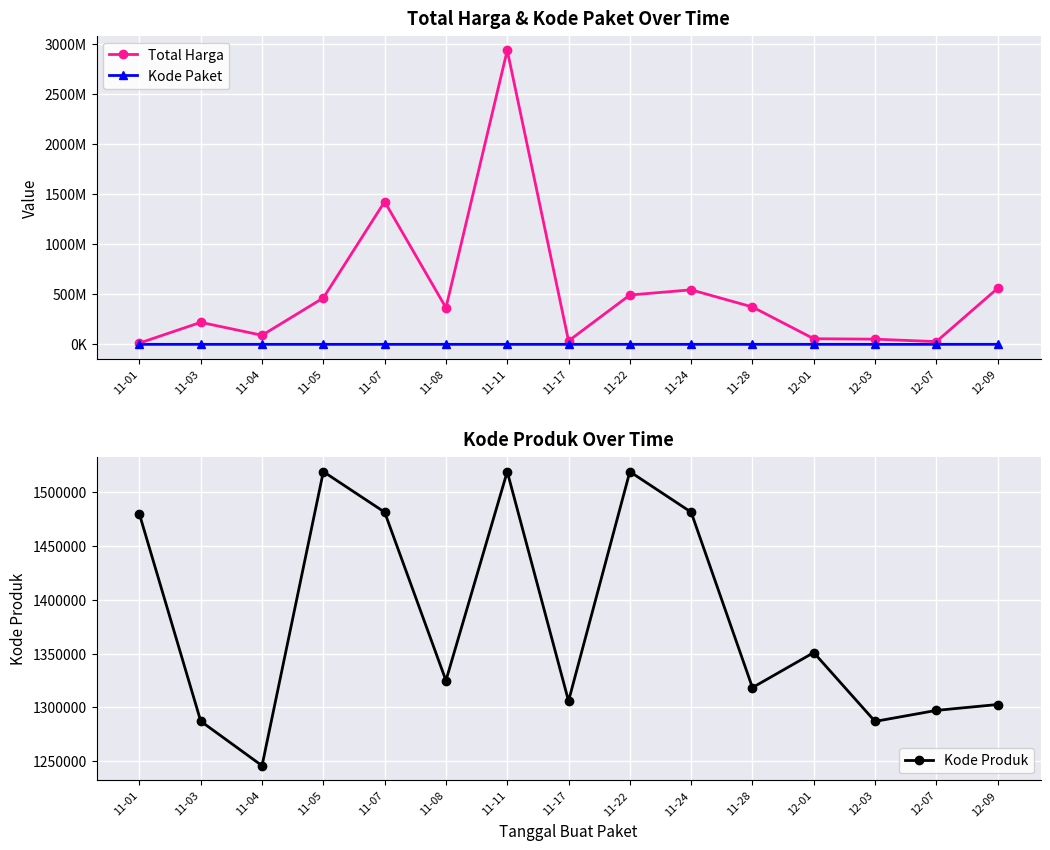

True or false: Kode Paket and Kode Produk cross at least once.

False